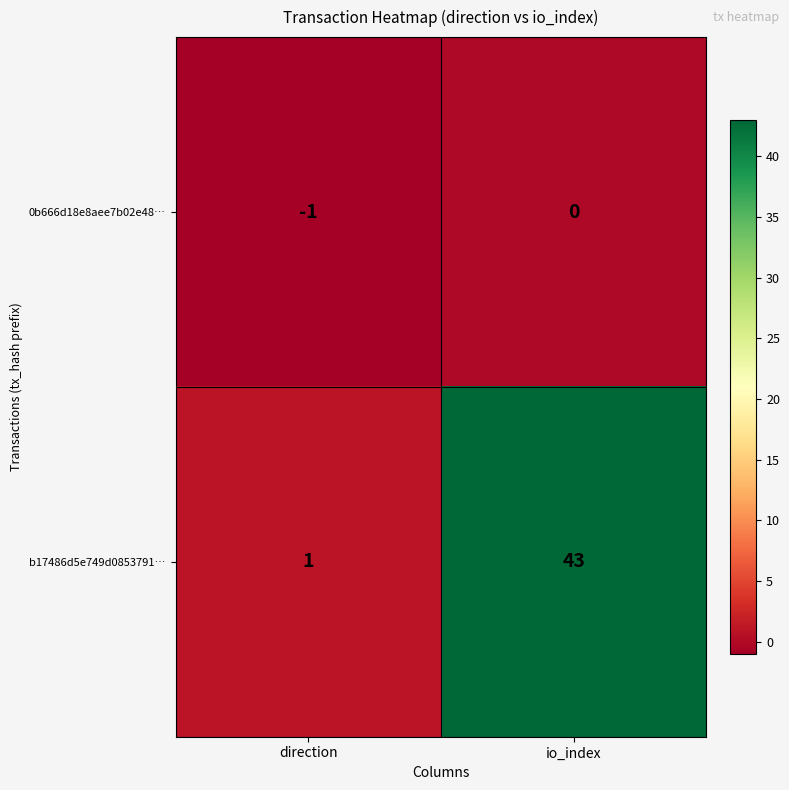

At how many categories does at least one series exceed 12?

1